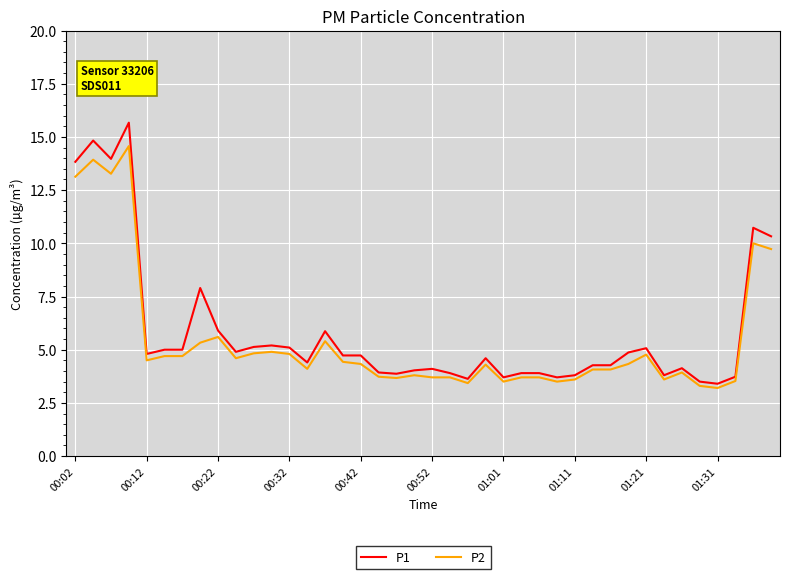

Rank the series by their maximum value, from lowest to highest.

P2, P1